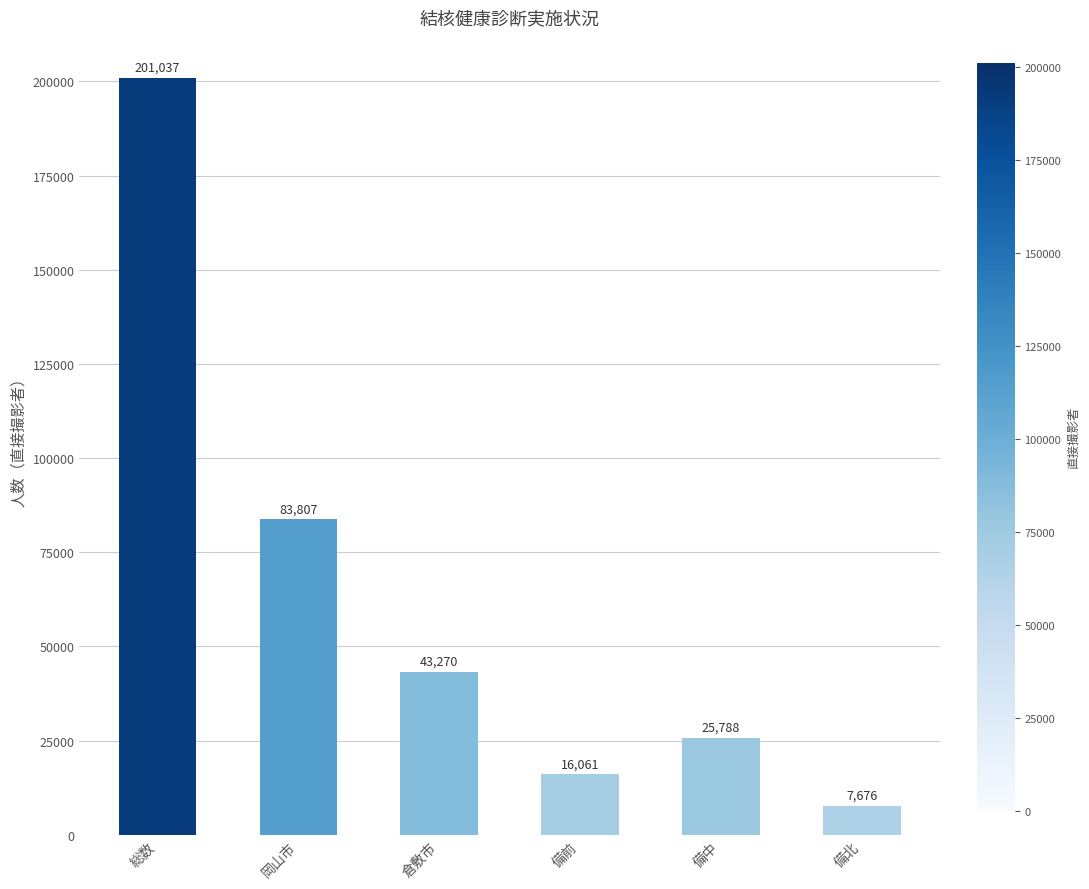

What is the approximate value at 備前, to the nearest 100?

16100